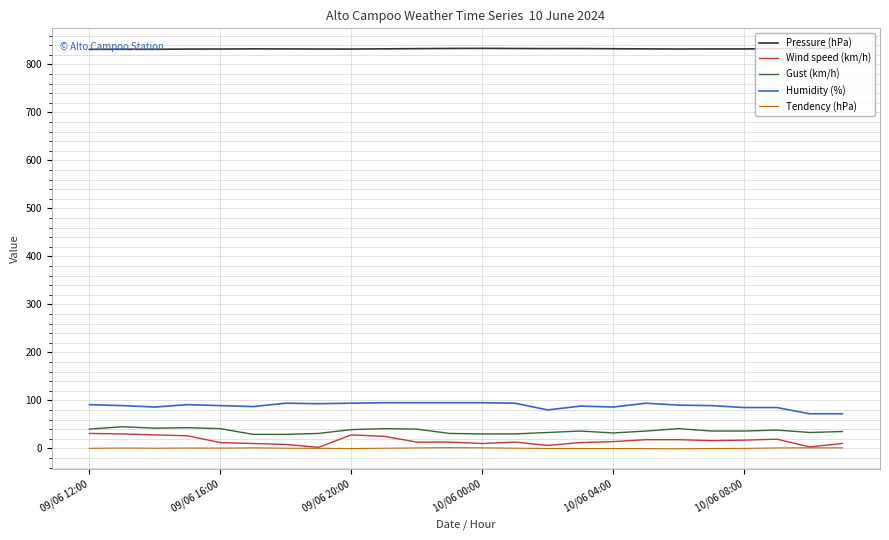

What is the greatest value displayed?

833.5